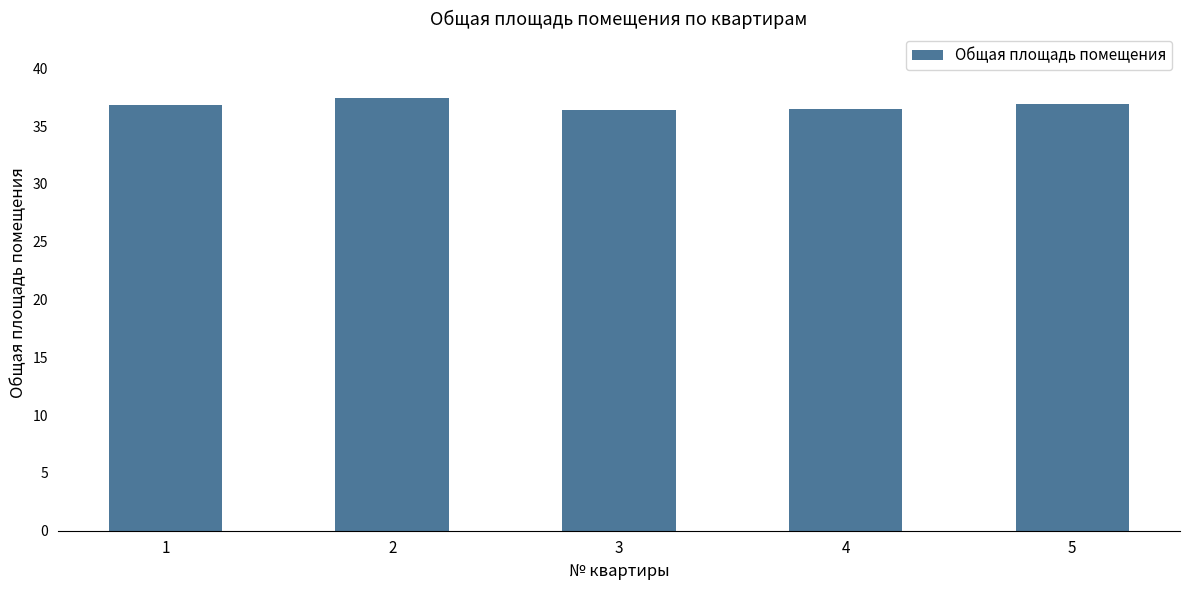

What is the sum of all values?

184.0